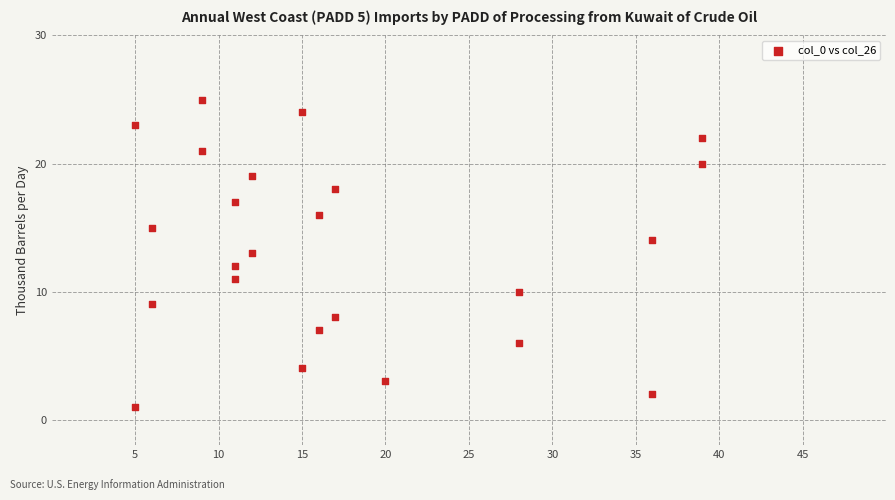

What is the range of Y values (max minus min)?

24